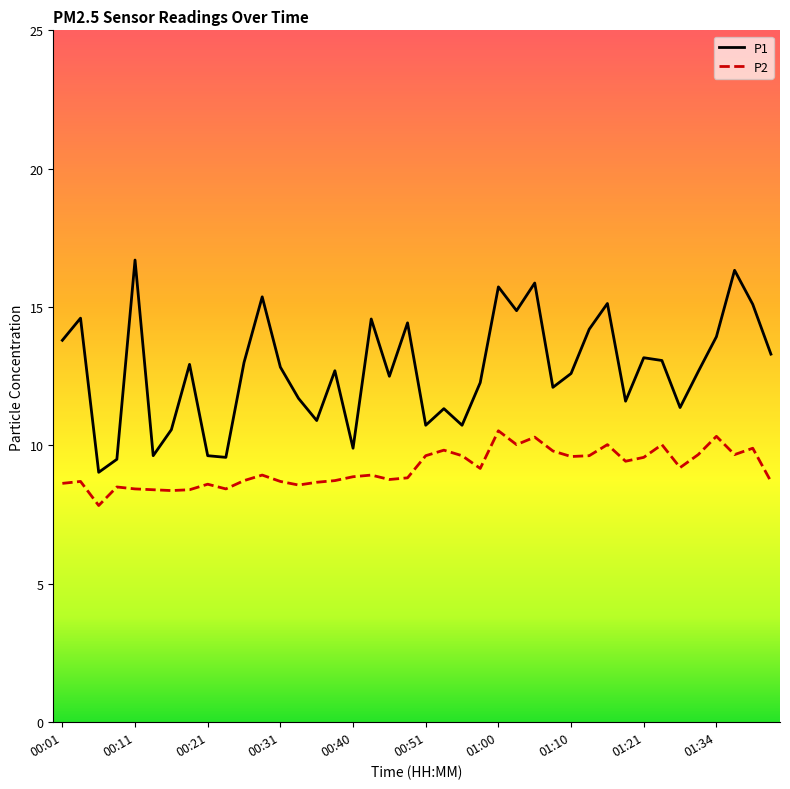

True or false: P1 and P2 cross at least once.

False